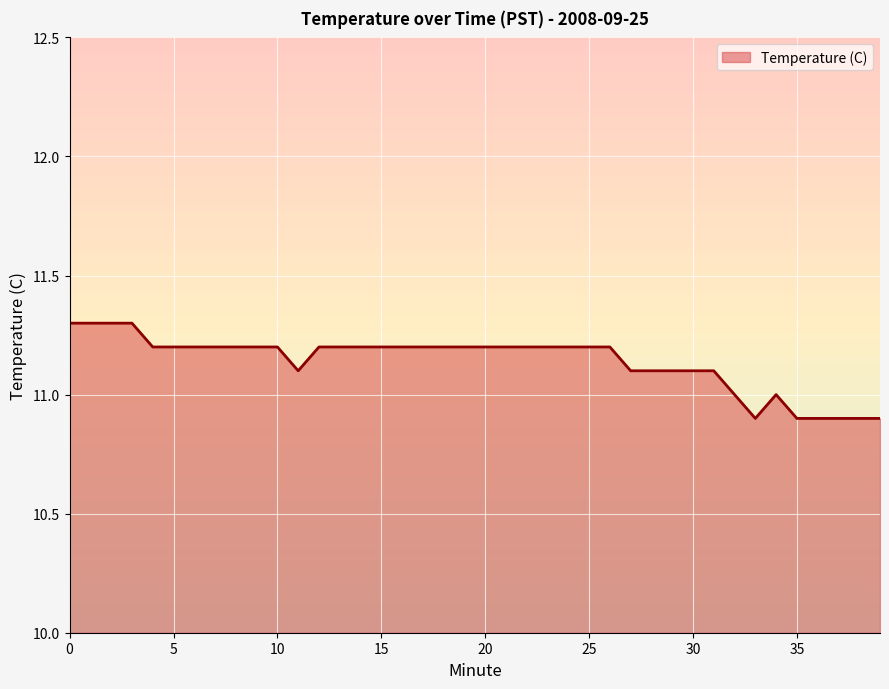

Reading left to right, what are all the values shown in this chart?

11.3	11.3	11.3	11.3	11.2	11.2	11.2	11.2	11.2	11.2	11.2	11.1	11.2	11.2	11.2	11.2	11.2	11.2	11.2	11.2	11.2	11.2	11.2	11.2	11.2	11.2	11.2	11.1	11.1	11.1	11.1	11.1	11.0	10.9	11.0	10.9	10.9	10.9	10.9	10.9